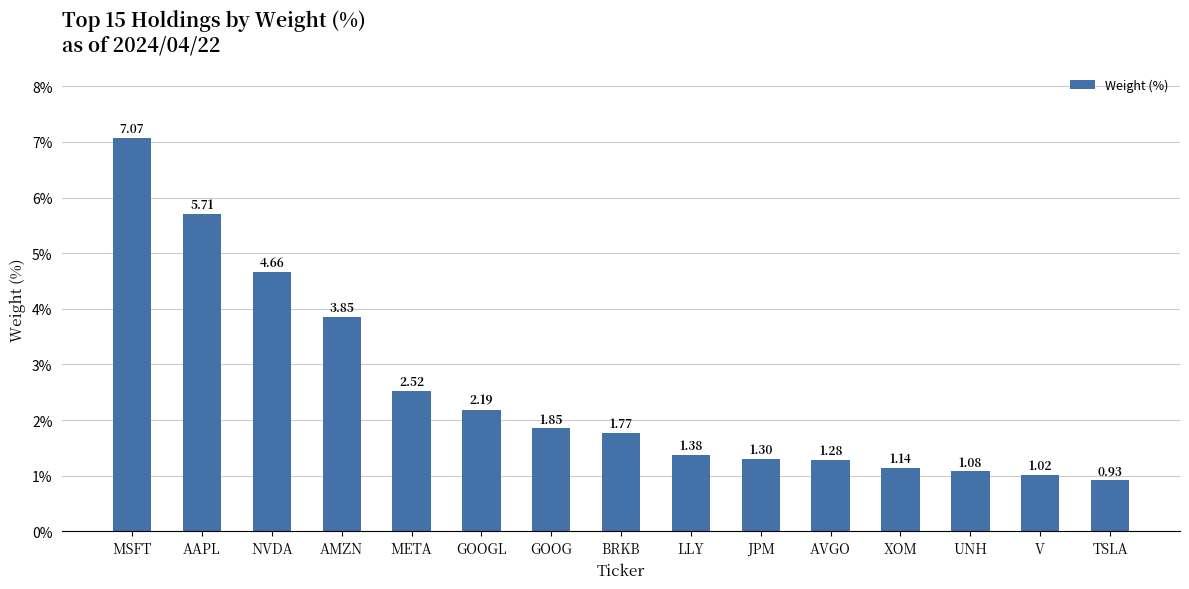

Approximately how many times larger is the value at MSFT compared to V?

6.9